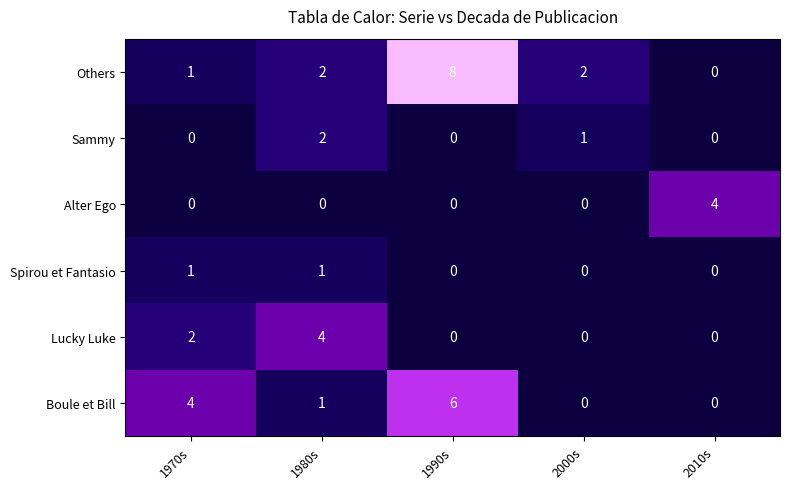

Is it true that Boule et Bill equals 0 at 2010s?

True